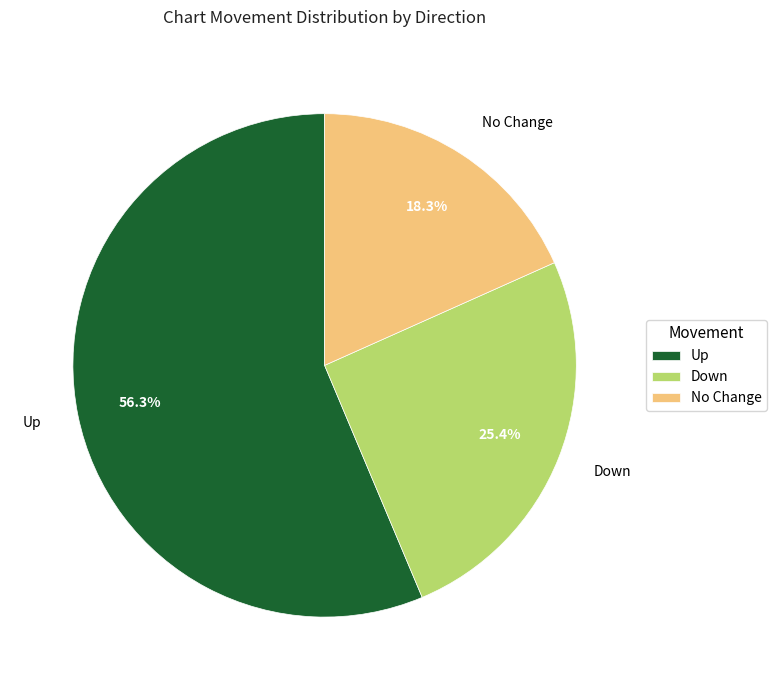

What is the ratio of the value at Up to the value at No Change?

3.1